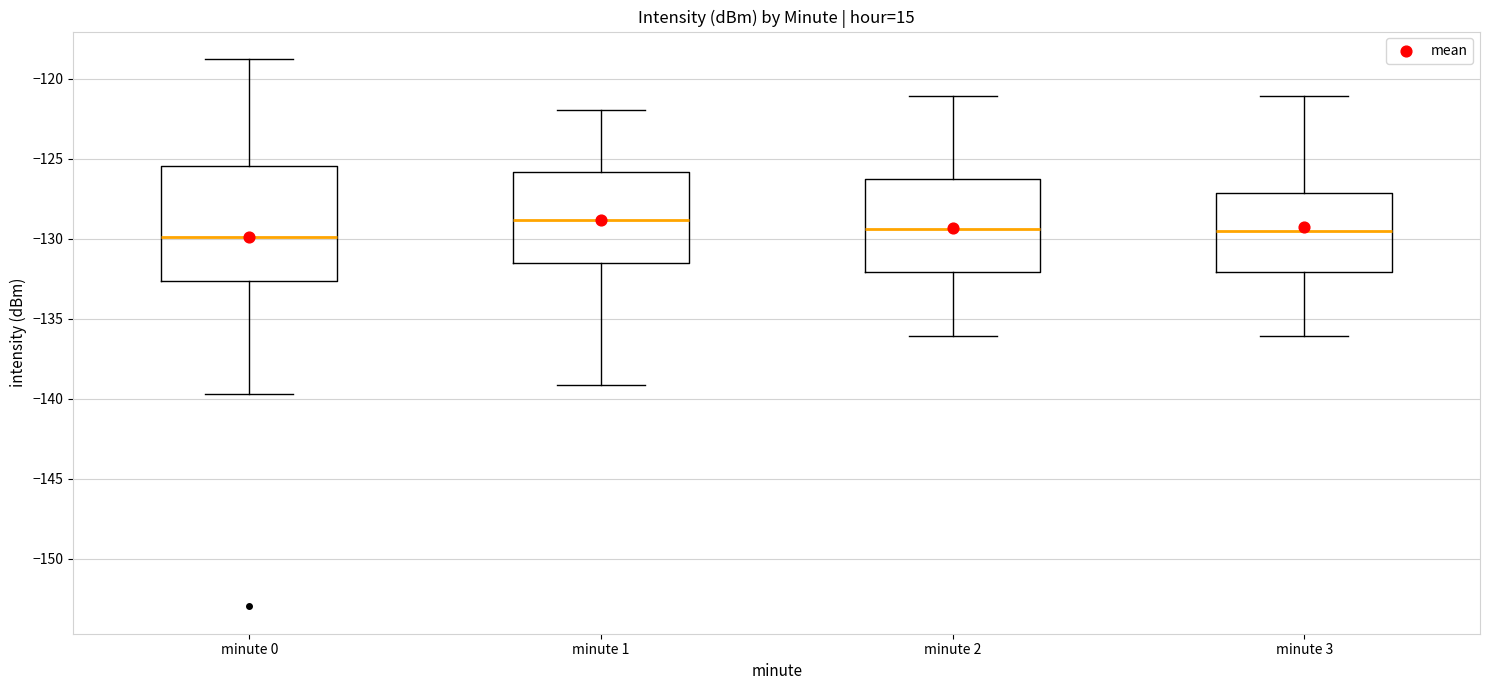

Reading left to right, transcribe this box plot: for each box, give where its median line is, the range the box spans, and where its two whiskers end, as read against the y-axis. The values are not printed on the chart, so give them approximately, as read against the axis.

minute 0: median -130.0, box -132.5 to -125.5, whiskers -139.5 to -119.0
minute 1: median -129.0, box -131.5 to -126.0, whiskers -139.0 to -122.0
minute 2: median -129.5, box -132.0 to -126.5, whiskers -136.0 to -121.0
minute 3: median -129.5, box -132.0 to -127.0, whiskers -136.0 to -121.0